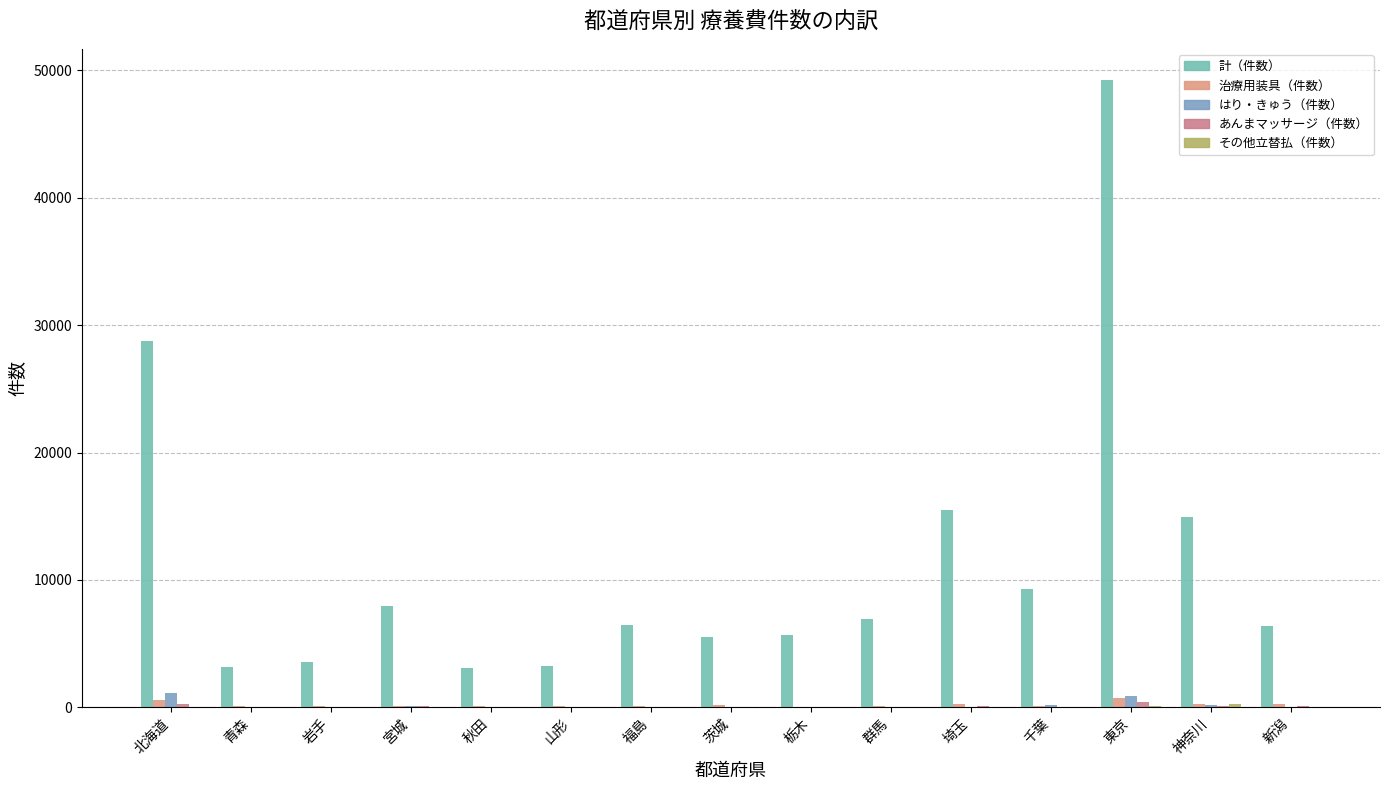

Are the bars horizontal?

No